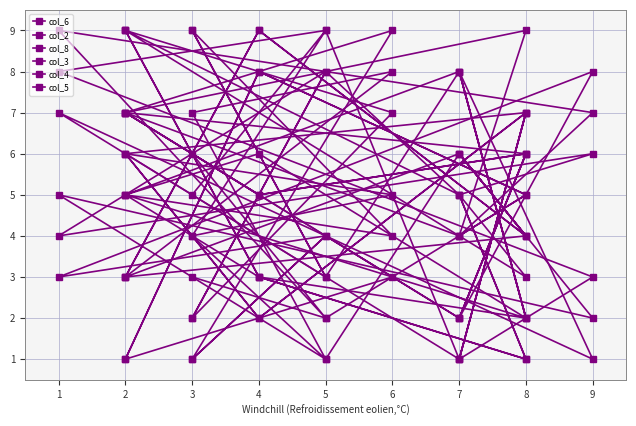

At which category is the sum across all series the highest?

2